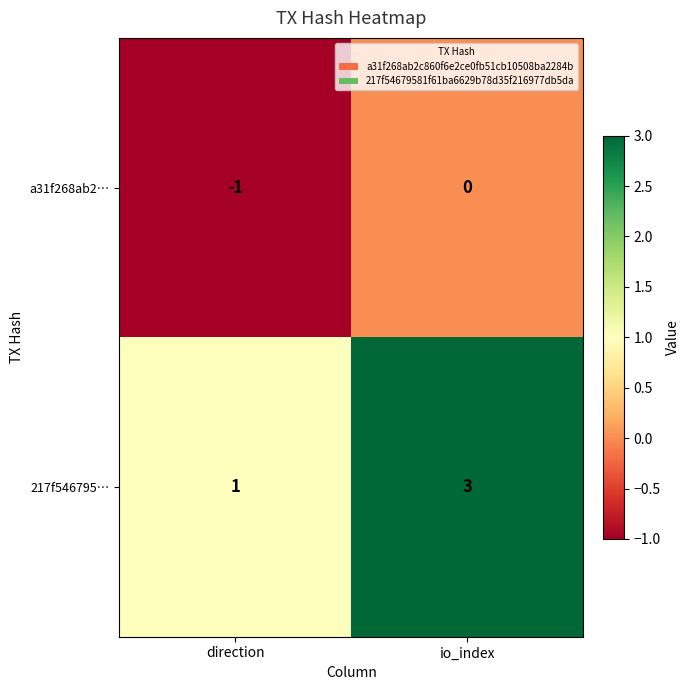

At which category does the chart reach its peak across all series?

io_index